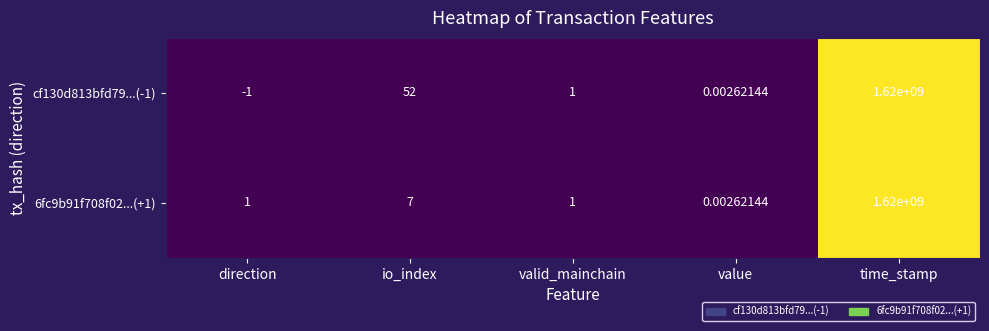

At which label is cf130d813bfd79...(-1) closest to 809999999?

io_index